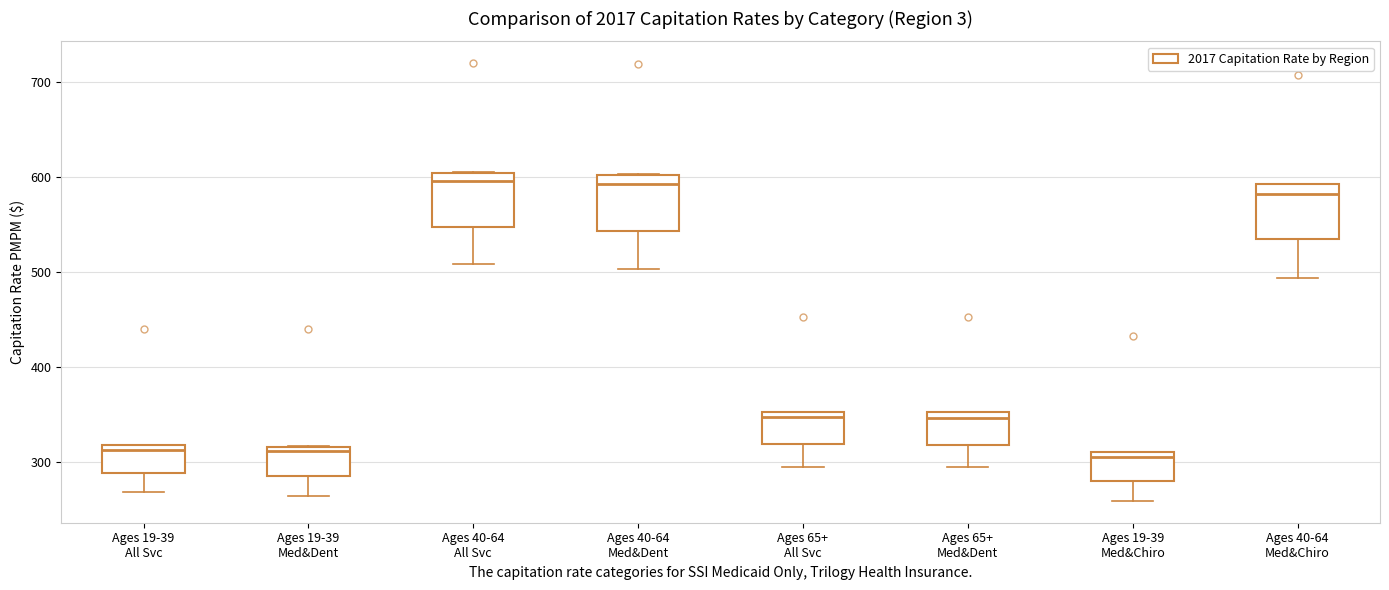

Reading left to right, read every box against the y-axis: the position of its median line, the range the box covers, and the ends of its whiskers. The values are not printed on the chart, so give them approximately, as read against the axis.

Ages 19-39 All Svc: median 310, box 290 to 320, whiskers 270 to 320
Ages 19-39 Med&Dent: median 310, box 290 to 320, whiskers 260 to 320
Ages 40-64 All Svc: median 600 (just below the box's upper edge), box 550 to 600, whiskers 510 to 610
Ages 40-64 Med&Dent: median 590, box 540 to 600, whiskers 500 to 600
Ages 65+ All Svc: median 350 (just below the box's upper edge), box 320 to 350, whiskers 300 to 350
Ages 65+ Med&Dent: median 350 (just below the box's upper edge), box 320 to 350, whiskers 290 to 350
Ages 19-39 Med&Chiro: median 300, box 280 to 310, whiskers 260 to 310
Ages 40-64 Med&Chiro: median 580, box 530 to 590, whiskers 490 to 590